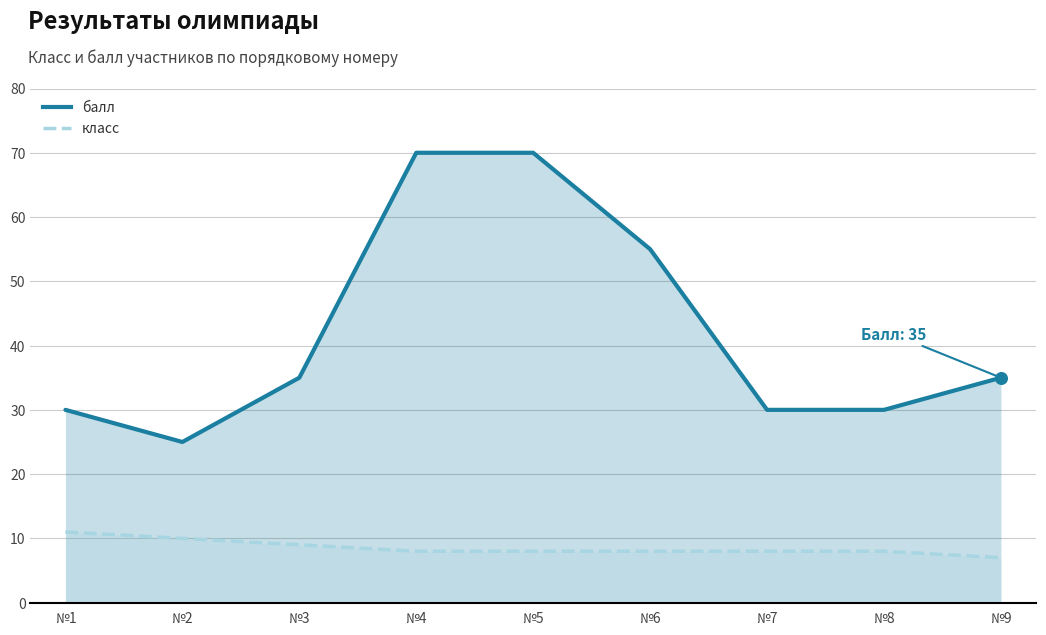

Which series reaches the minimum Y coordinate?

класс